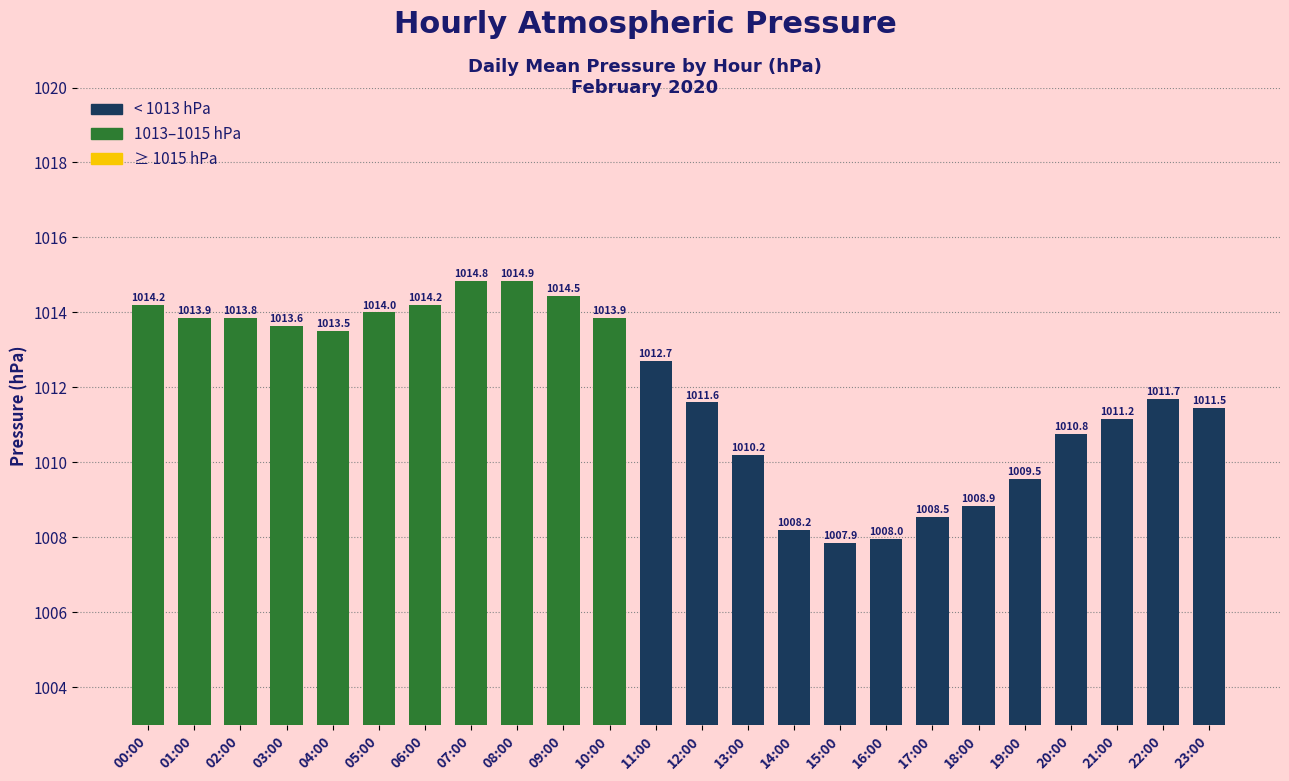

What is the difference between the second highest and minimum values?

7.0